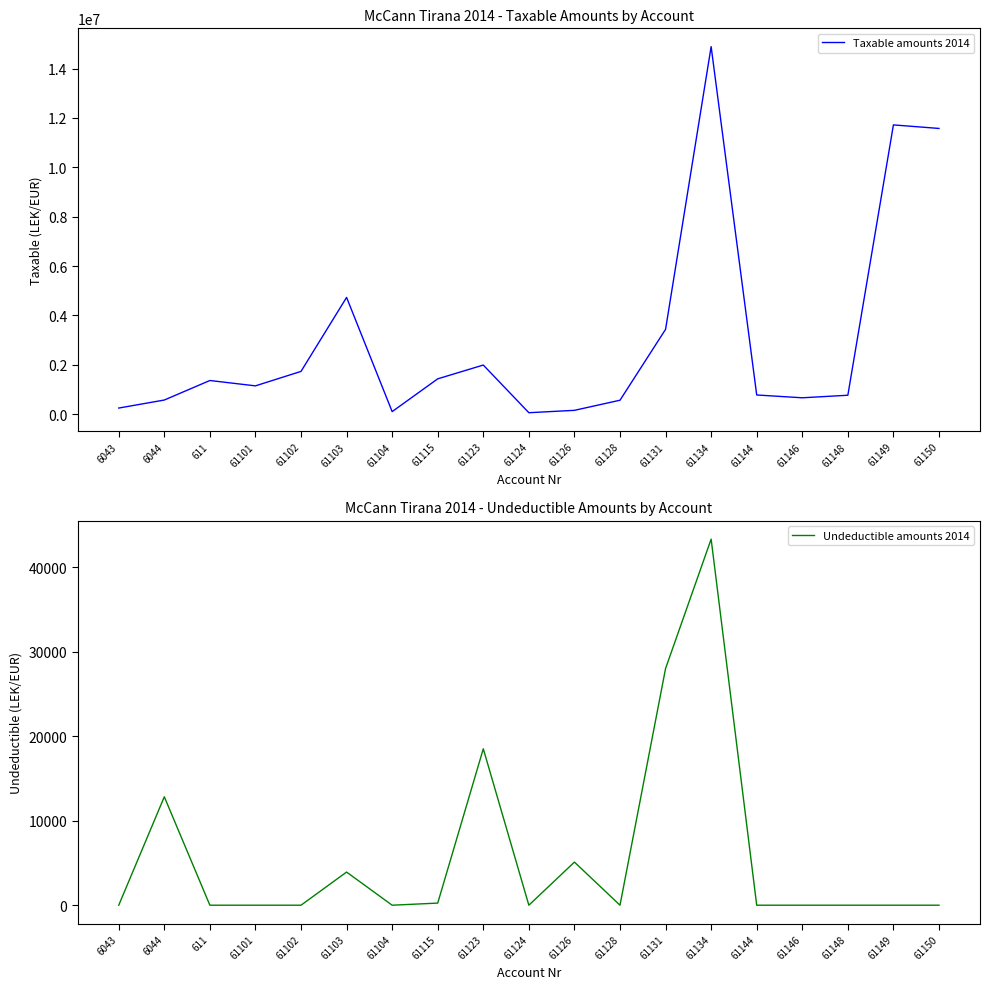

How many lines are shown in the chart?

2